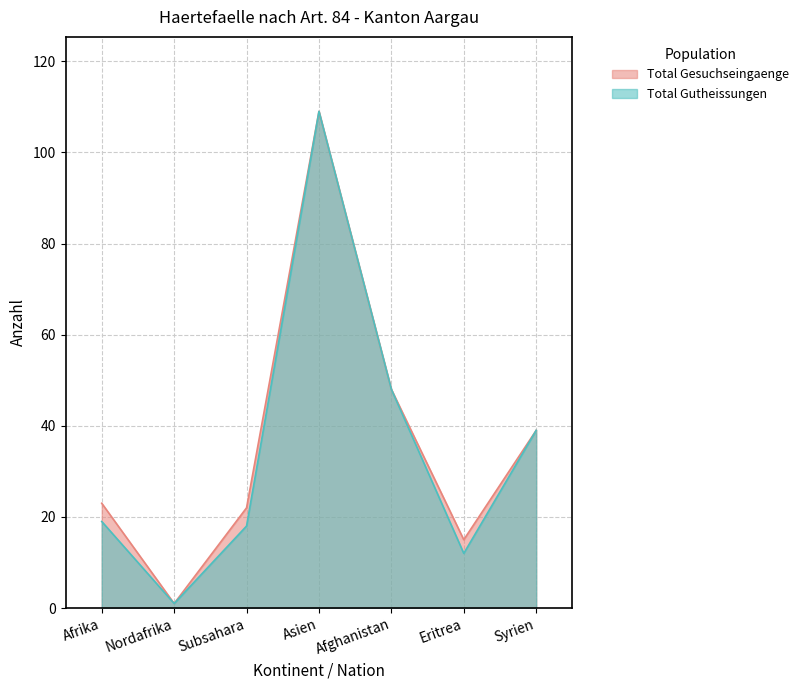

Rank the series by their average value, from lowest to highest.

Total Gutheissungen, Total Gesuchseingaenge